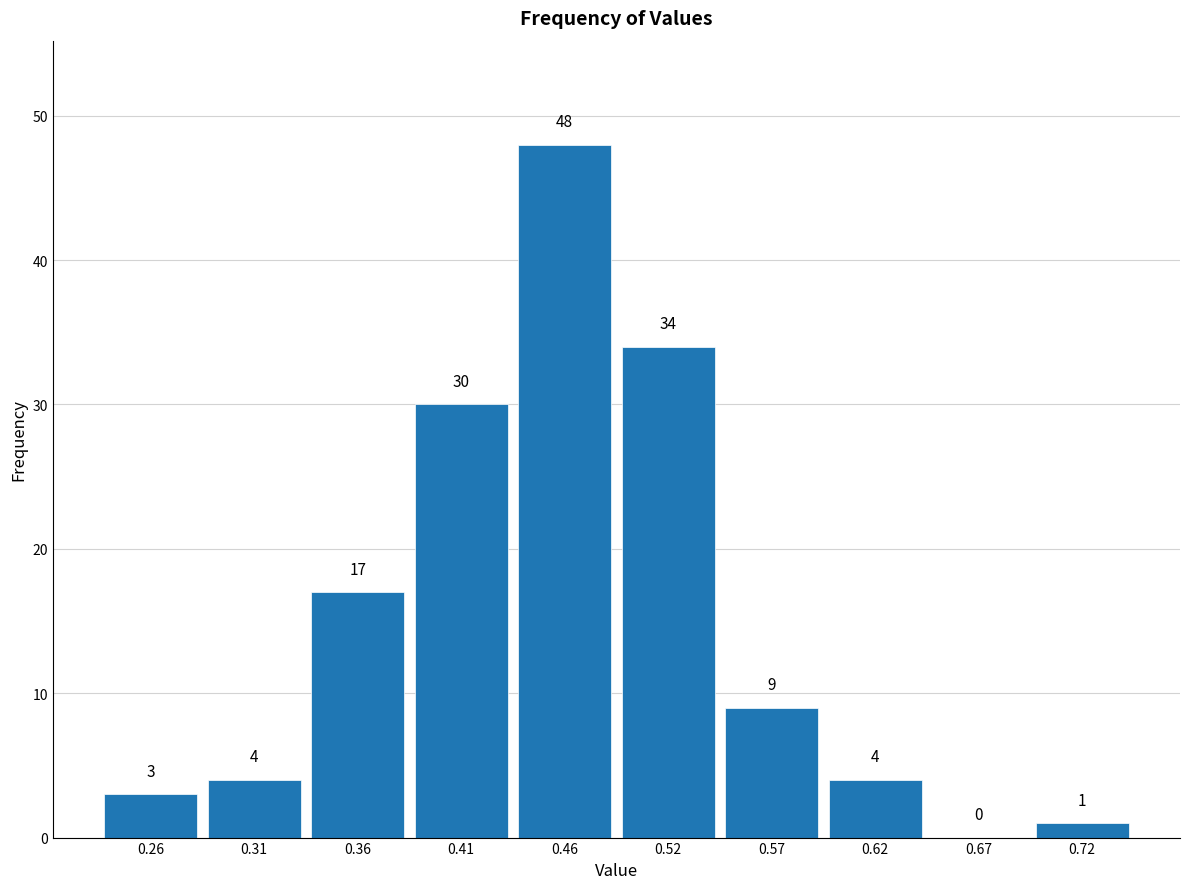

Over which range of the x-axis is the bar tallest?

0.438 to 0.490